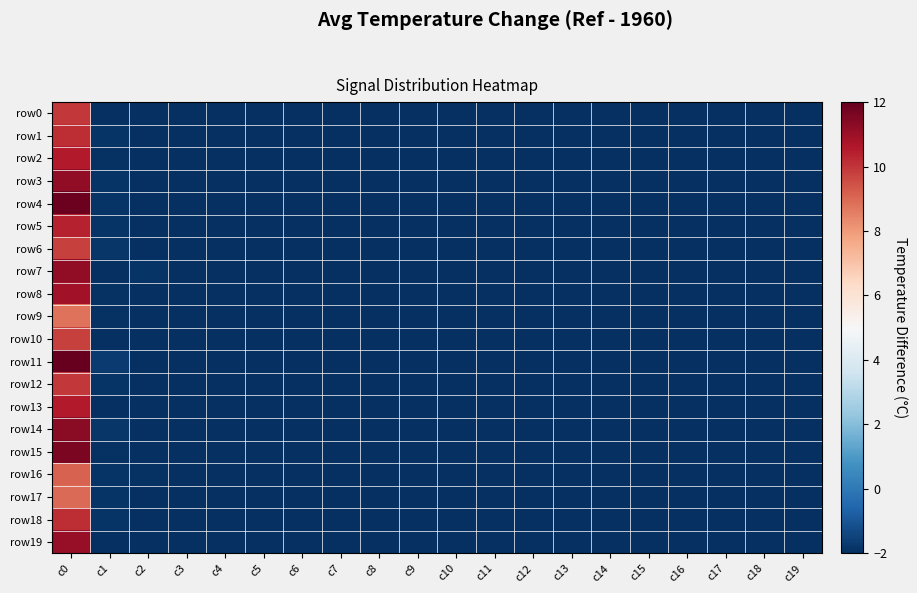

Reading left to right, list all the values displayed in this chart.

row0: c0=9.9	c1=-2.0	c2=-2.0	c3=-2.0	c4=-2.0	c5=-2.0	c6=-2.0	c7=-2.0	c8=-2.0	c9=-2.0	c10=-2.0	c11=-2.0	c12=-2.0	c13=-2.0	c14=-2.0	c15=-2.0	c16=-2.0	c17=-2.0	c18=-2.0	c19=-2.0
row1: c0=10.2	c1=-1.8	c2=-2.0	c3=-2.0	c4=-2.0	c5=-2.0	c6=-2.0	c7=-2.0	c8=-2.0	c9=-2.0	c10=-2.0	c11=-2.0	c12=-2.0	c13=-2.0	c14=-2.0	c15=-2.0	c16=-2.0	c17=-2.0	c18=-2.0	c19=-2.0
row2: c0=10.6	c1=-1.9	c2=-2.0	c3=-2.0	c4=-2.0	c5=-2.0	c6=-2.0	c7=-2.0	c8=-2.0	c9=-2.0	c10=-2.0	c11=-2.0	c12=-2.0	c13=-2.0	c14=-2.0	c15=-2.0	c16=-2.0	c17=-2.0	c18=-2.0	c19=-2.0
row3: c0=11.2	c1=-1.9	c2=-2.0	c3=-2.0	c4=-2.0	c5=-2.0	c6=-2.0	c7=-2.0	c8=-2.0	c9=-2.0	c10=-2.0	c11=-2.0	c12=-2.0	c13=-2.0	c14=-2.0	c15=-2.0	c16=-2.0	c17=-2.0	c18=-2.0	c19=-2.0
row4: c0=11.8	c1=-1.8	c2=-2.0	c3=-2.0	c4=-2.0	c5=-2.0	c6=-2.0	c7=-2.0	c8=-2.0	c9=-2.0	c10=-2.0	c11=-2.0	c12=-2.0	c13=-2.0	c14=-2.0	c15=-2.0	c16=-2.0	c17=-2.0	c18=-2.0	c19=-2.0
row5: c0=10.4	c1=-1.9	c2=-2.0	c3=-2.0	c4=-2.0	c5=-2.0	c6=-2.0	c7=-2.0	c8=-2.0	c9=-2.0	c10=-2.0	c11=-2.0	c12=-2.0	c13=-2.0	c14=-2.0	c15=-2.0	c16=-2.0	c17=-2.0	c18=-2.0	c19=-2.0
row6: c0=9.8	c1=-1.8	c2=-2.0	c3=-2.0	c4=-2.0	c5=-2.0	c6=-2.0	c7=-2.0	c8=-2.0	c9=-2.0	c10=-2.0	c11=-2.0	c12=-2.0	c13=-2.0	c14=-2.0	c15=-2.0	c16=-2.0	c17=-2.0	c18=-2.0	c19=-2.0
row7: c0=11.2	c1=-2.0	c2=-1.9	c3=-2.0	c4=-2.0	c5=-2.0	c6=-2.0	c7=-2.0	c8=-2.0	c9=-2.0	c10=-2.0	c11=-2.0	c12=-2.0	c13=-2.0	c14=-2.0	c15=-2.0	c16=-2.0	c17=-2.0	c18=-2.0	c19=-2.0
row8: c0=10.9	c1=-1.9	c2=-2.0	c3=-2.0	c4=-2.0	c5=-2.0	c6=-2.0	c7=-2.0	c8=-2.0	c9=-2.0	c10=-2.0	c11=-2.0	c12=-2.0	c13=-2.0	c14=-2.0	c15=-2.0	c16=-2.0	c17=-2.0	c18=-2.0	c19=-2.0
row9: c0=8.8	c1=-1.9	c2=-2.0	c3=-2.0	c4=-2.0	c5=-2.0	c6=-2.0	c7=-2.0	c8=-2.0	c9=-2.0	c10=-2.0	c11=-2.0	c12=-2.0	c13=-2.0	c14=-2.0	c15=-2.0	c16=-2.0	c17=-2.0	c18=-2.0	c19=-2.0
row10: c0=9.8	c1=-2.0	c2=-2.0	c3=-2.0	c4=-2.0	c5=-2.0	c6=-2.0	c7=-2.0	c8=-2.0	c9=-2.0	c10=-2.0	c11=-2.0	c12=-2.0	c13=-2.0	c14=-2.0	c15=-2.0	c16=-2.0	c17=-2.0	c18=-2.0	c19=-2.0
row11: c0=12.0	c1=-1.7	c2=-2.0	c3=-2.0	c4=-2.0	c5=-2.0	c6=-2.0	c7=-2.0	c8=-2.0	c9=-2.0	c10=-2.0	c11=-2.0	c12=-2.0	c13=-2.0	c14=-2.0	c15=-2.0	c16=-2.0	c17=-2.0	c18=-2.0	c19=-2.0
row12: c0=10.0	c1=-1.9	c2=-2.0	c3=-2.0	c4=-2.0	c5=-2.0	c6=-2.0	c7=-2.0	c8=-2.0	c9=-2.0	c10=-2.0	c11=-2.0	c12=-2.0	c13=-2.0	c14=-2.0	c15=-2.0	c16=-2.0	c17=-2.0	c18=-2.0	c19=-2.0
row13: c0=10.6	c1=-2.0	c2=-2.0	c3=-2.0	c4=-2.0	c5=-2.0	c6=-2.0	c7=-2.0	c8=-2.0	c9=-2.0	c10=-2.0	c11=-2.0	c12=-2.0	c13=-2.0	c14=-2.0	c15=-2.0	c16=-2.0	c17=-2.0	c18=-2.0	c19=-2.0
row14: c0=11.3	c1=-1.8	c2=-2.0	c3=-2.0	c4=-2.0	c5=-2.0	c6=-2.0	c7=-2.0	c8=-2.0	c9=-2.0	c10=-2.0	c11=-2.0	c12=-2.0	c13=-2.0	c14=-2.0	c15=-2.0	c16=-2.0	c17=-2.0	c18=-2.0	c19=-2.0
row15: c0=11.6	c1=-1.9	c2=-2.0	c3=-2.0	c4=-2.0	c5=-2.0	c6=-2.0	c7=-2.0	c8=-2.0	c9=-2.0	c10=-2.0	c11=-2.0	c12=-2.0	c13=-2.0	c14=-2.0	c15=-2.0	c16=-2.0	c17=-2.0	c18=-2.0	c19=-2.0
row16: c0=9.1	c1=-1.9	c2=-1.9	c3=-2.0	c4=-2.0	c5=-2.0	c6=-2.0	c7=-2.0	c8=-2.0	c9=-2.0	c10=-2.0	c11=-2.0	c12=-2.0	c13=-2.0	c14=-2.0	c15=-2.0	c16=-2.0	c17=-2.0	c18=-2.0	c19=-2.0
row17: c0=9.0	c1=-1.8	c2=-2.0	c3=-2.0	c4=-2.0	c5=-2.0	c6=-2.0	c7=-2.0	c8=-2.0	c9=-2.0	c10=-2.0	c11=-2.0	c12=-2.0	c13=-2.0	c14=-2.0	c15=-2.0	c16=-2.0	c17=-2.0	c18=-2.0	c19=-2.0
row18: c0=10.2	c1=-1.9	c2=-2.0	c3=-2.0	c4=-2.0	c5=-2.0	c6=-2.0	c7=-2.0	c8=-2.0	c9=-2.0	c10=-2.0	c11=-2.0	c12=-2.0	c13=-2.0	c14=-2.0	c15=-2.0	c16=-2.0	c17=-2.0	c18=-2.0	c19=-2.0
row19: c0=11.1	c1=-2.0	c2=-2.0	c3=-2.0	c4=-2.0	c5=-2.0	c6=-2.0	c7=-2.0	c8=-2.0	c9=-2.0	c10=-2.0	c11=-2.0	c12=-2.0	c13=-2.0	c14=-2.0	c15=-2.0	c16=-2.0	c17=-2.0	c18=-2.0	c19=-2.0